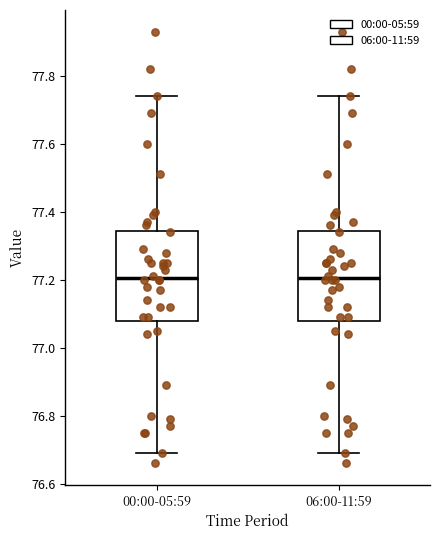

Reading left to right, read every box against the y-axis: the position of its median line, the range the box covers, and the ends of its whiskers. The values are not printed on the chart, so give them approximately, as read against the axis.

00:00-05:59: median 77.20, box 77.08 to 77.34, whiskers 76.70 to 77.74
06:00-11:59: median 77.20, box 77.08 to 77.34, whiskers 76.70 to 77.74